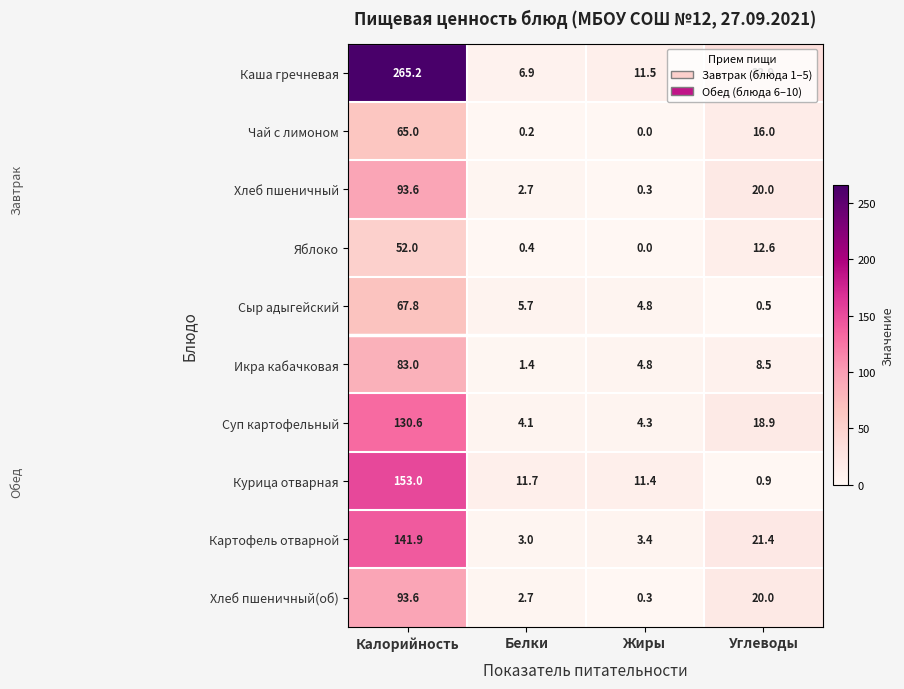

The Икра кабачковая series shows 1.4 at Белки. True or false?

True